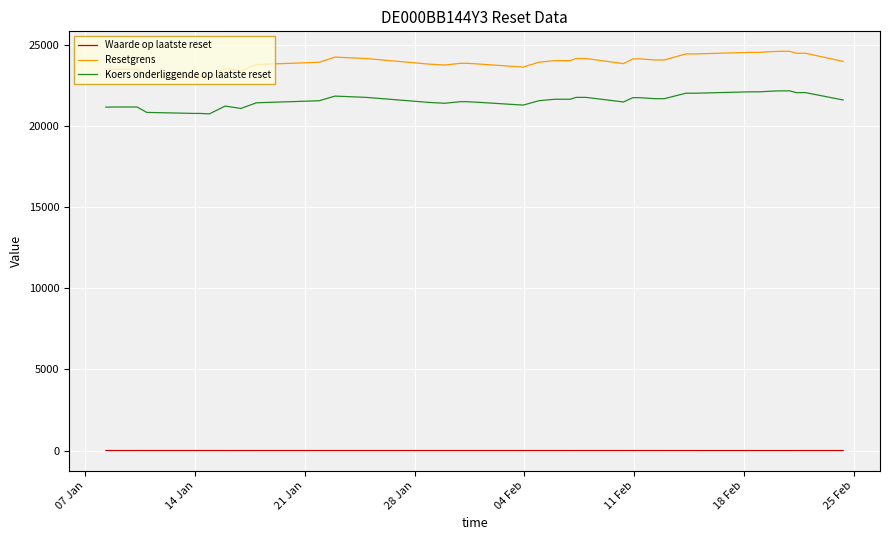

True or false: Resetgrens and Waarde op laatste reset intersect in this chart.

False